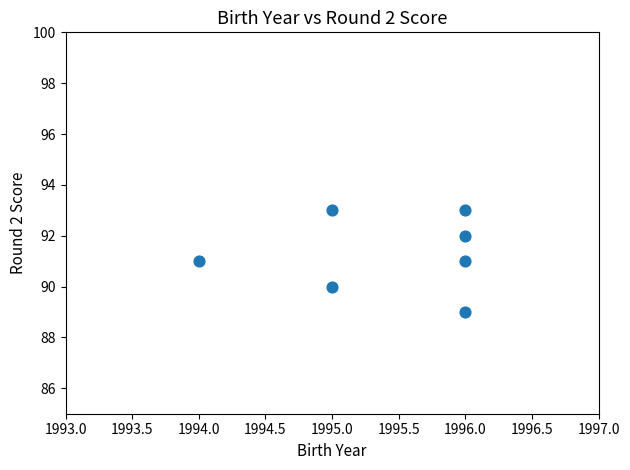

What is the average Y value?

91